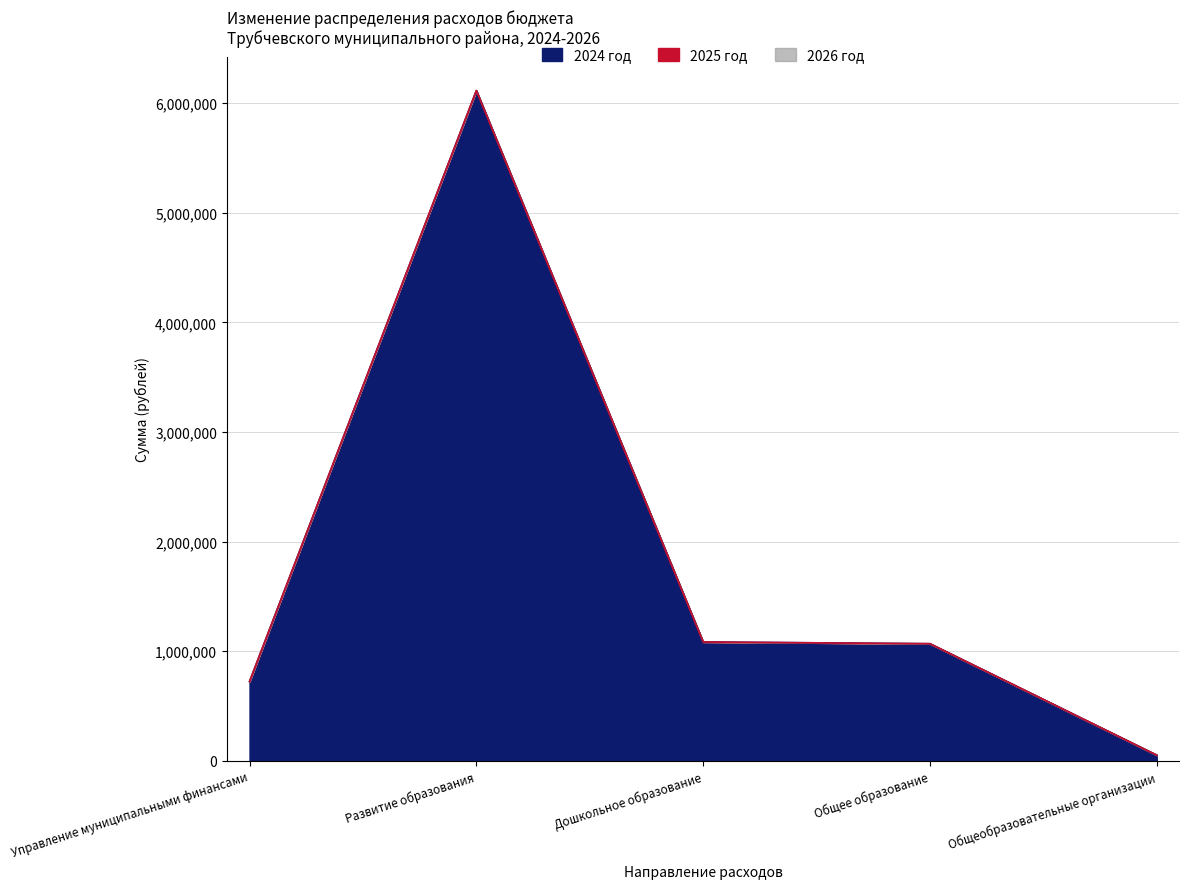

True or false: 2026 год and 2024 год intersect in this chart.

False